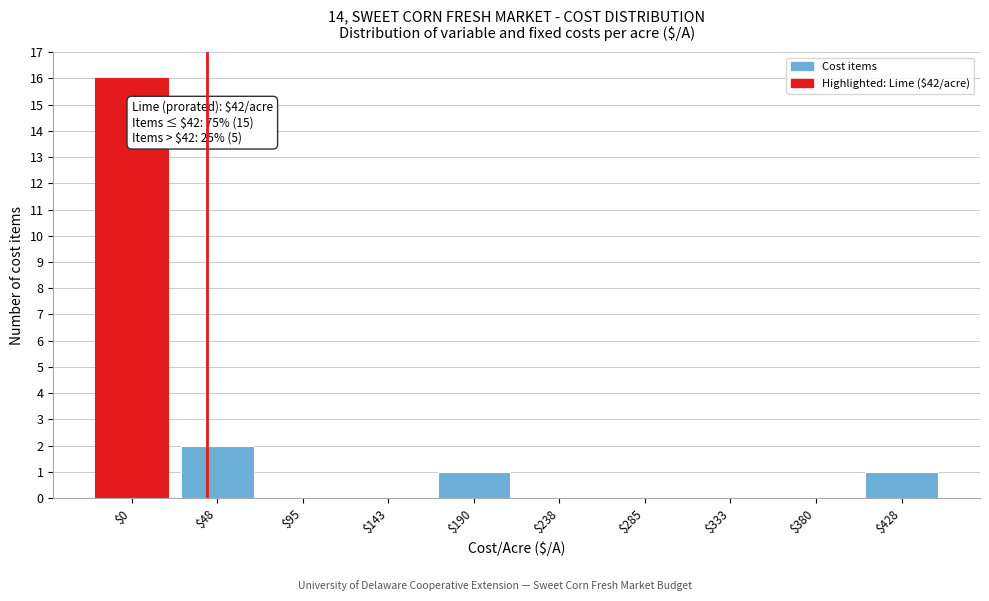

Is it true that the value at $428 is 2?

False